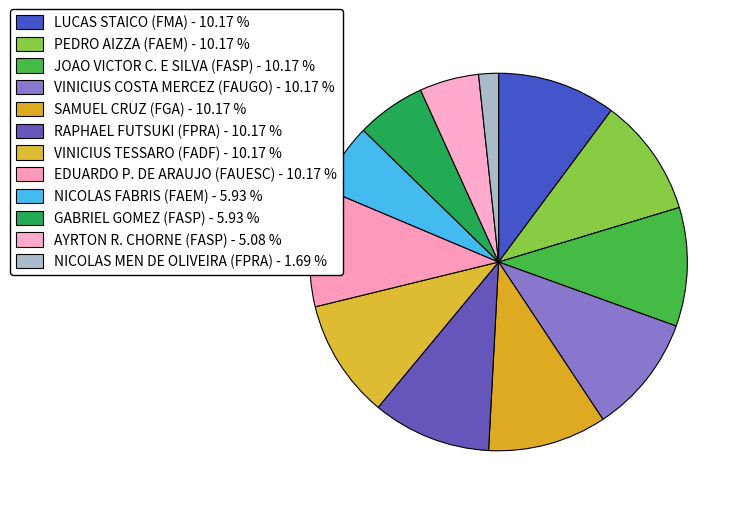

To the nearest percent, what portion does AYRTON R. CHORNE (FASP) represent?

5%